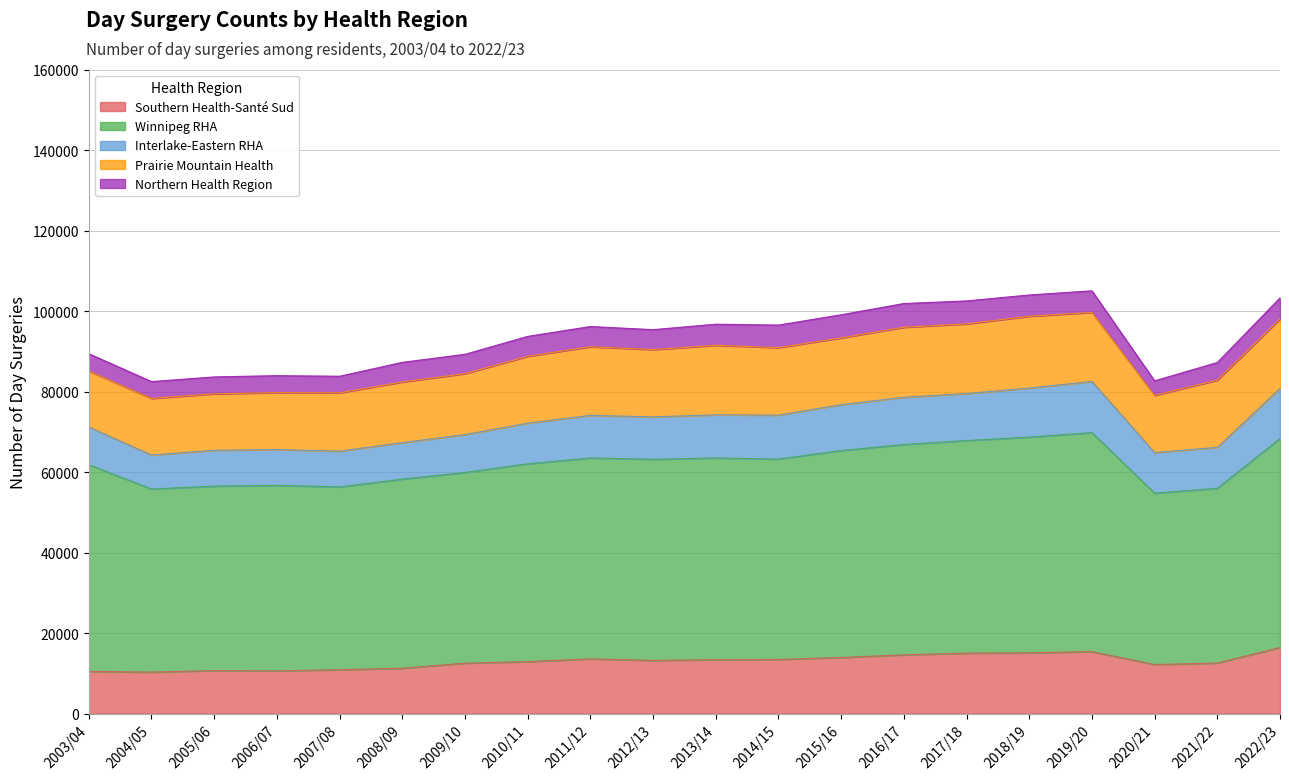

What is the label of the 18th point from the right?

2005/06